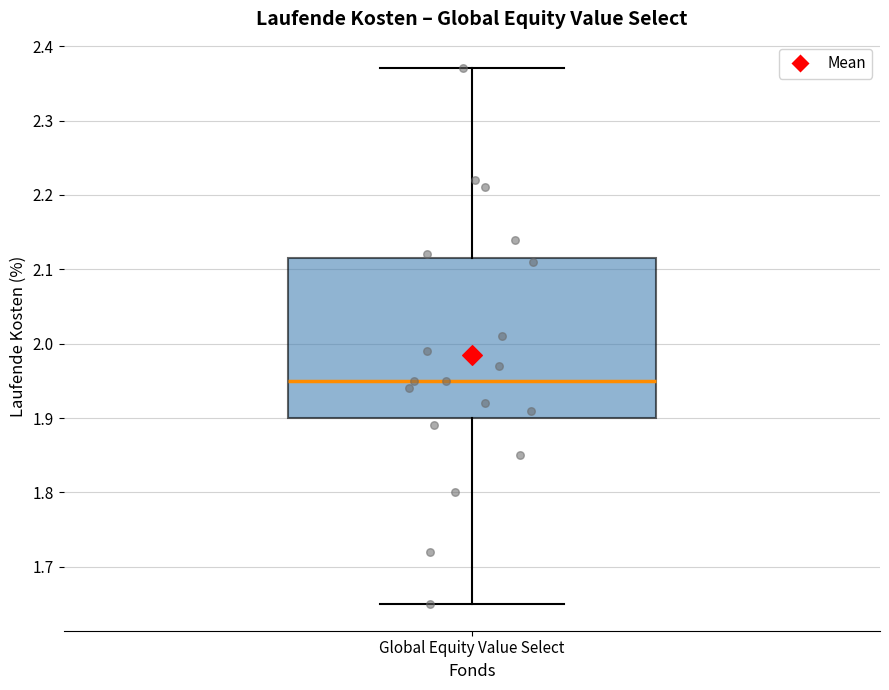

Transcribe this box plot: give where the median line is, the range the box spans, and where the two whiskers end, as read against the y-axis. The values are not printed on the chart, so give them approximately, as read against the axis.

median 1.95, box 1.90 to 2.12, whiskers 1.65 to 2.37